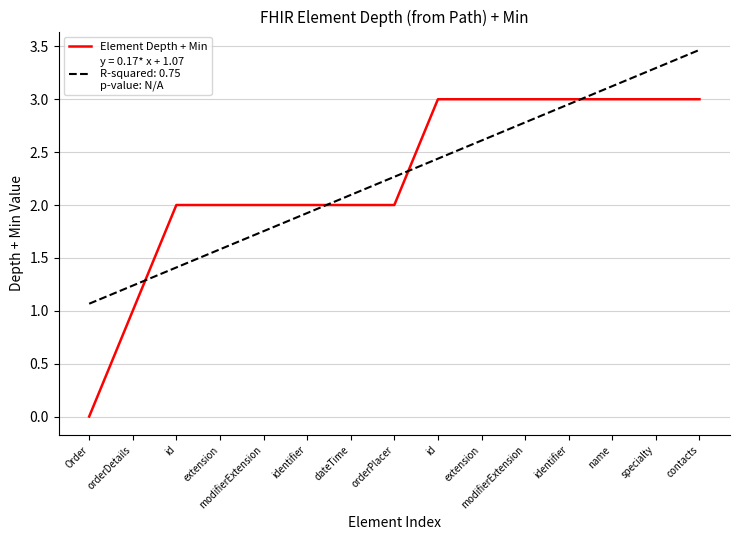

Is this an area chart (filled region under the line)?

No